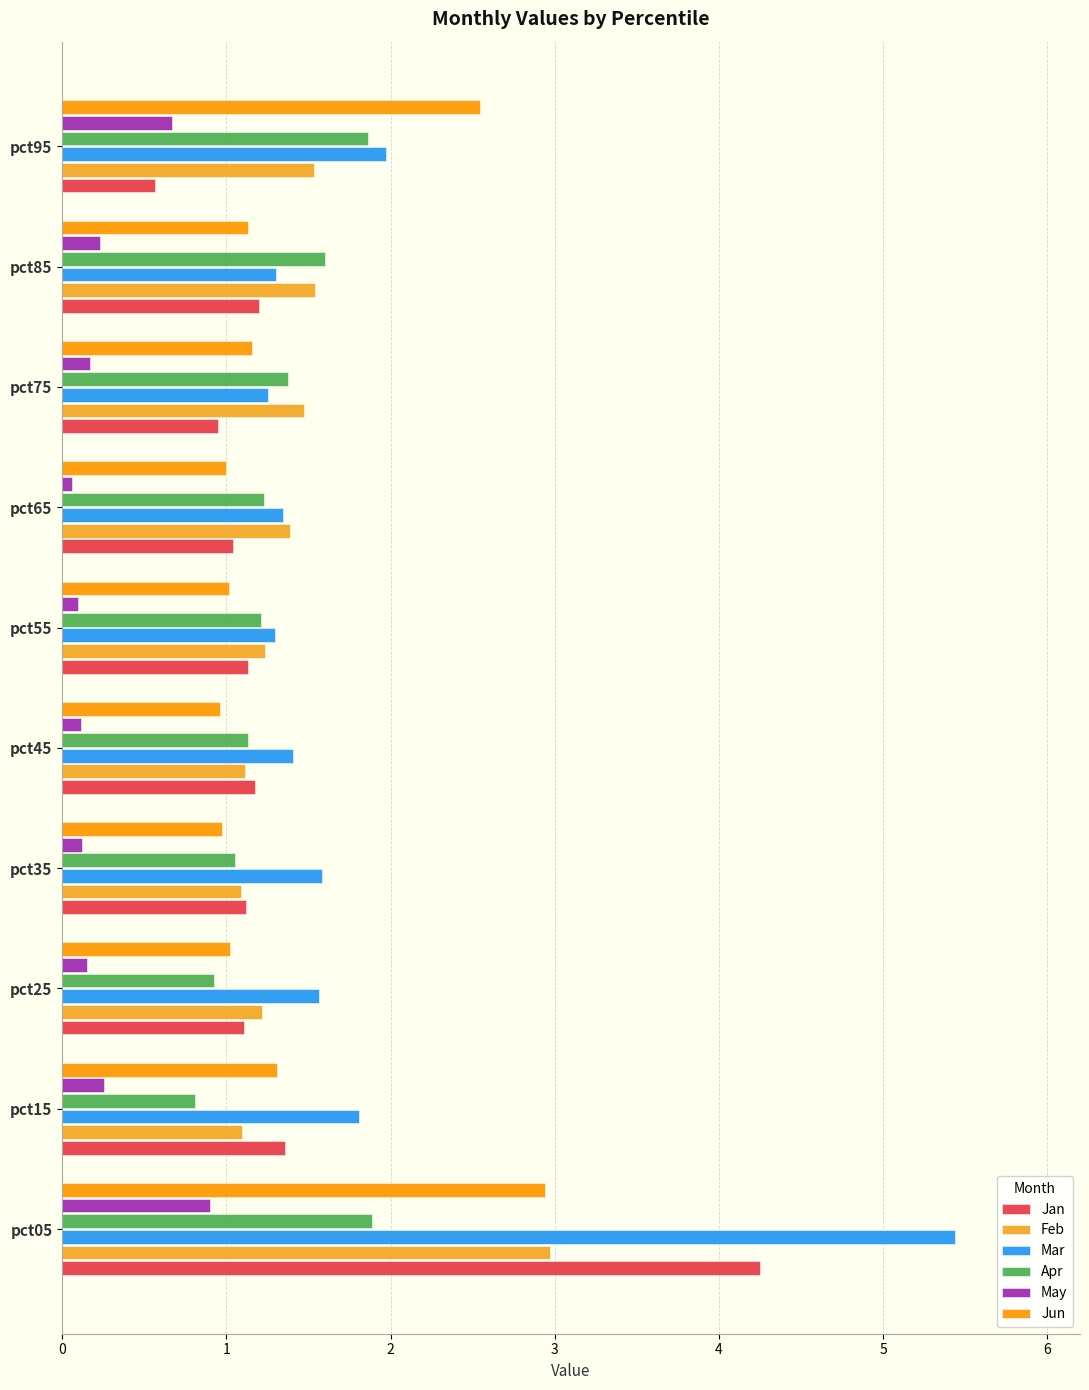

How many distinct data groups are displayed?

6